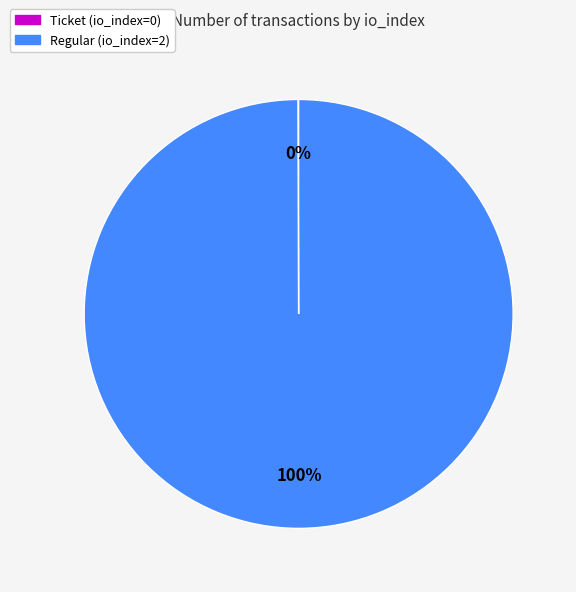

Is there any slice that represents more than half of the pie?

Yes